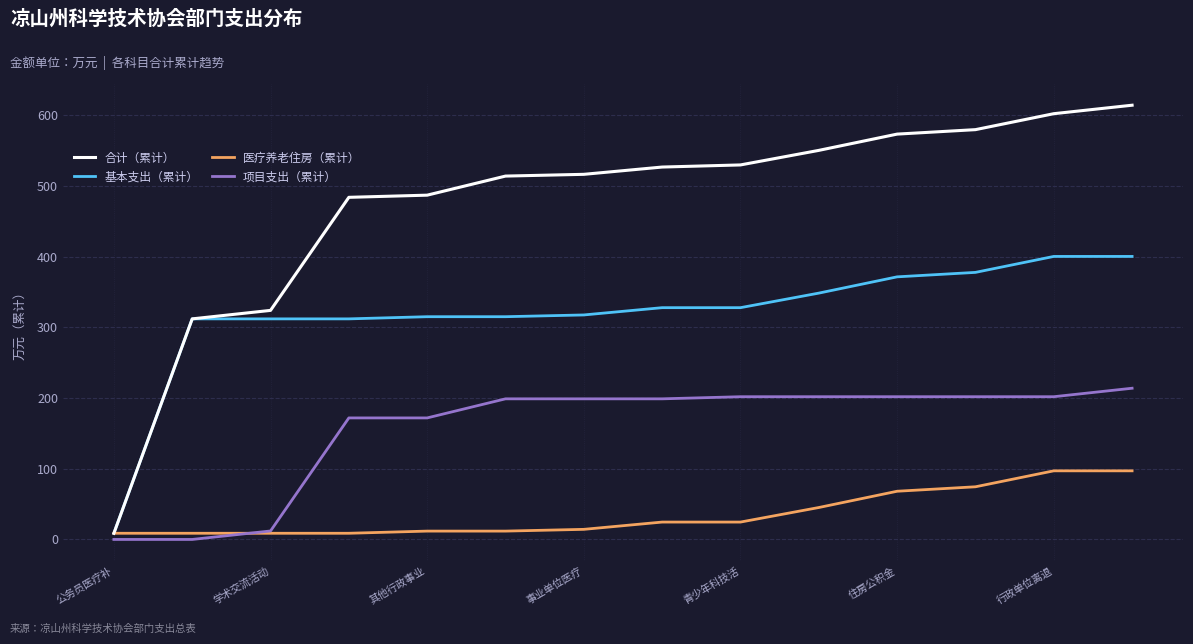

True or false: 合计（累计） and 项目支出（累计） intersect in this chart.

False